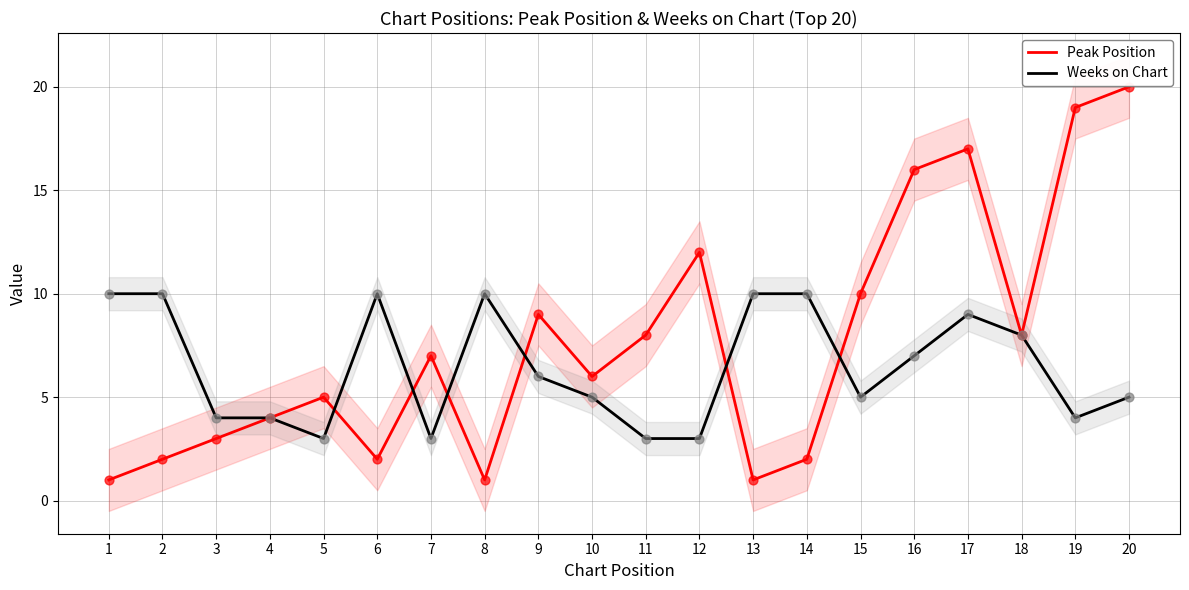

Which series has the largest total across all categories?

Peak Position